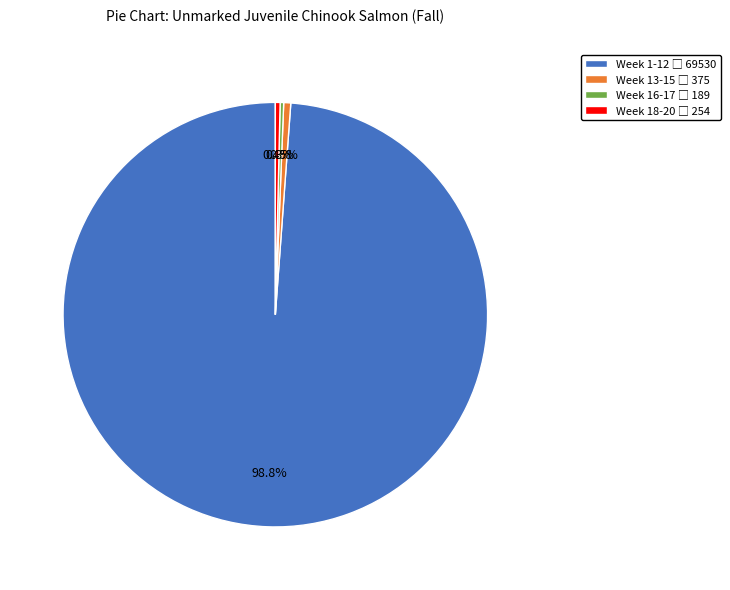

Is there a majority slice in this chart?

Yes